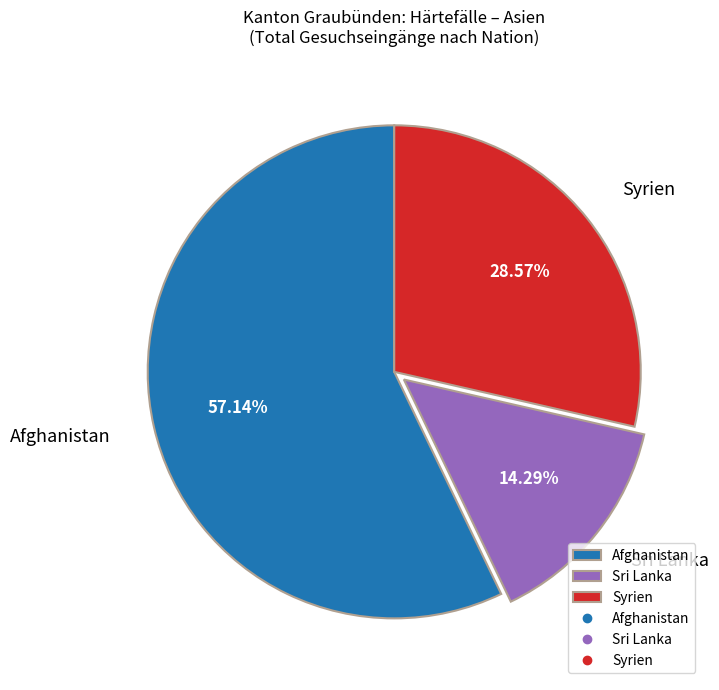

To the nearest percent, what is the average slice percentage?

33%